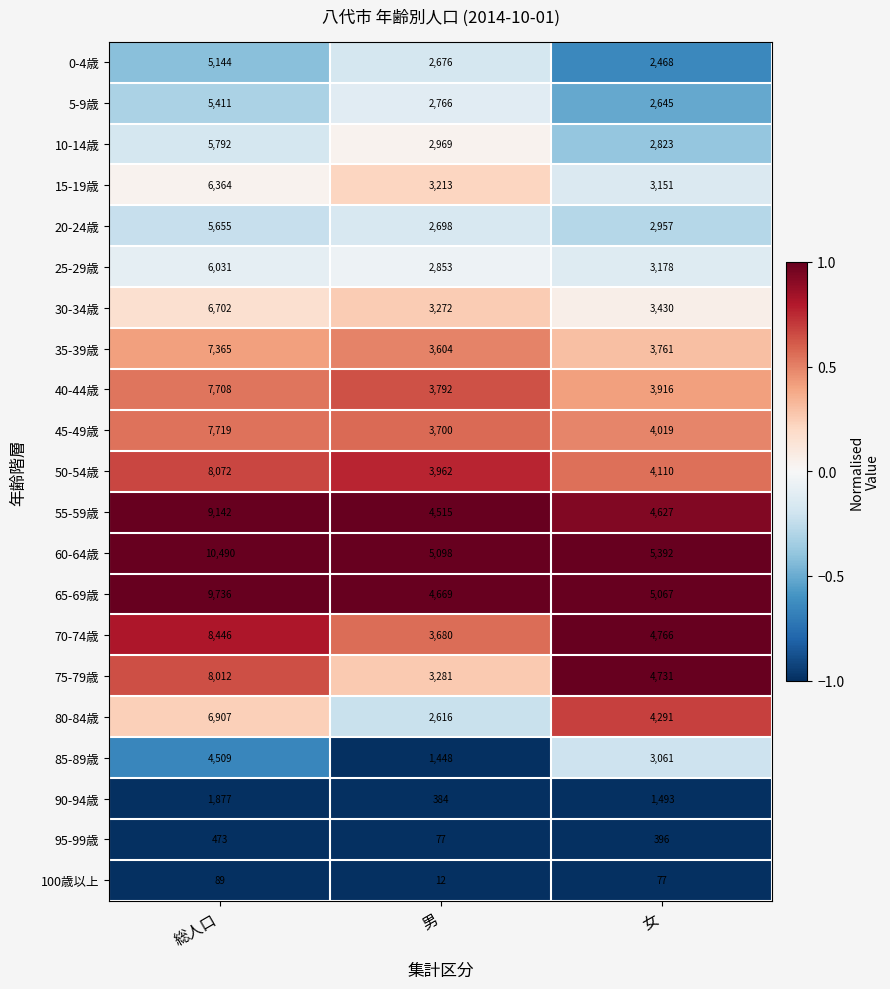

Which category has the lowest value across all series?

男